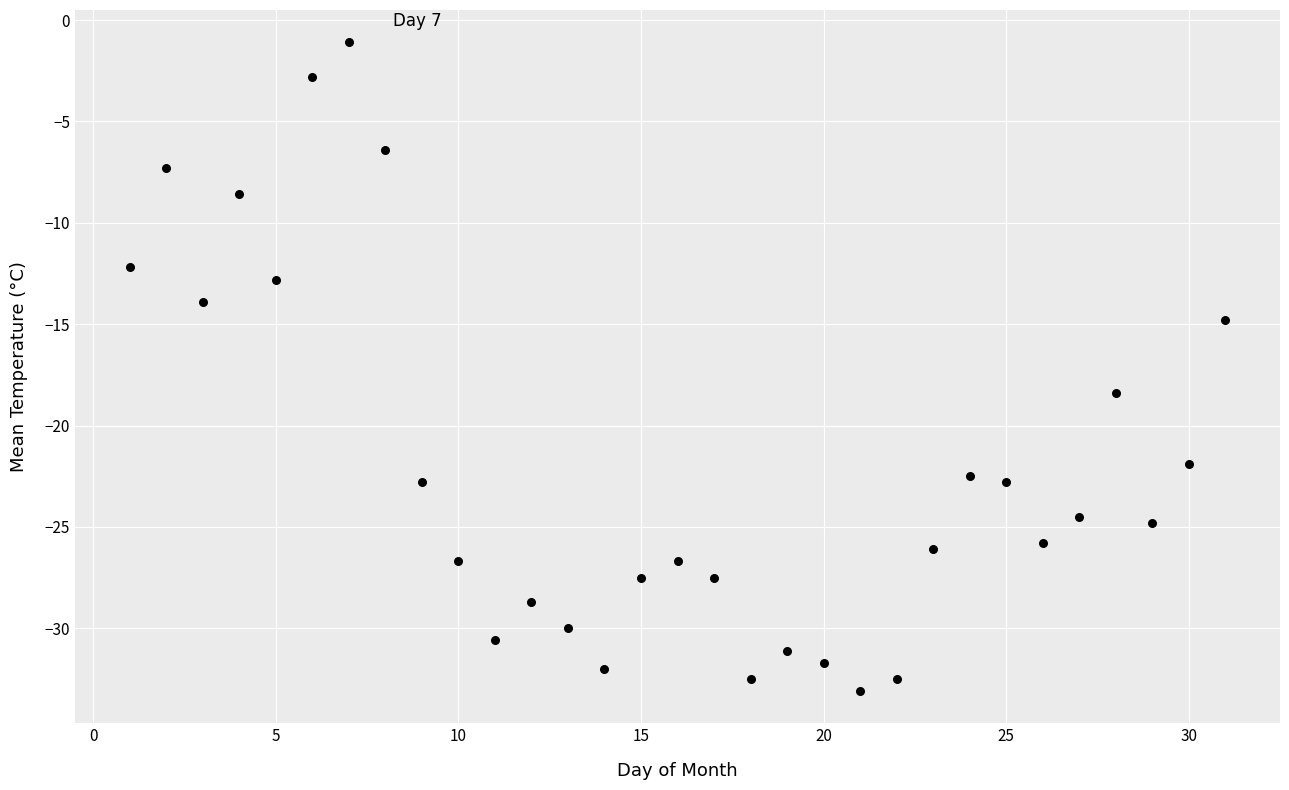

What is the range of X values (max minus min)?

30.0